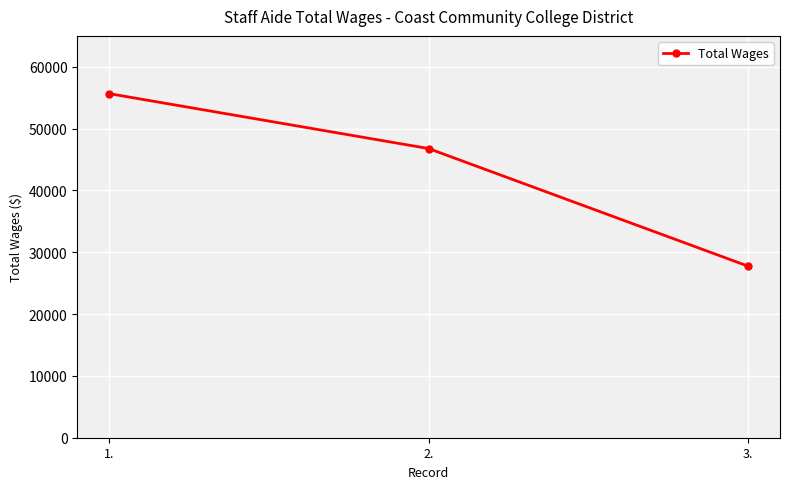

List the labels in order of value, largest first.

1., 2., 3.